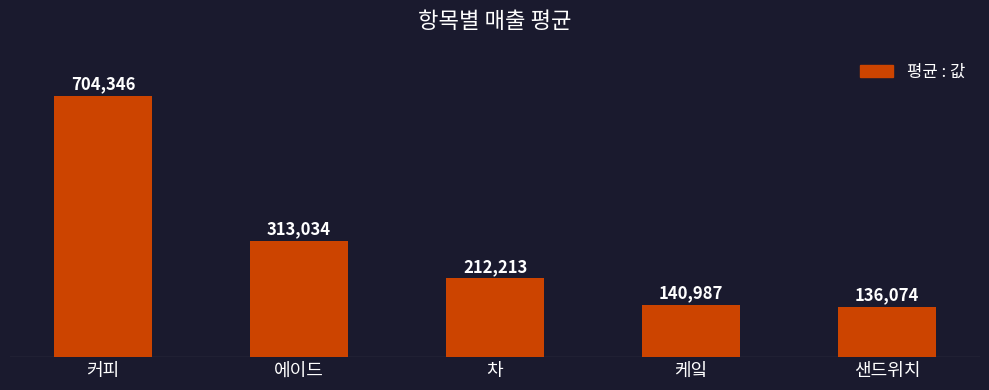

The chart shows a value of 1143772.5 at 커피. True or false?

False